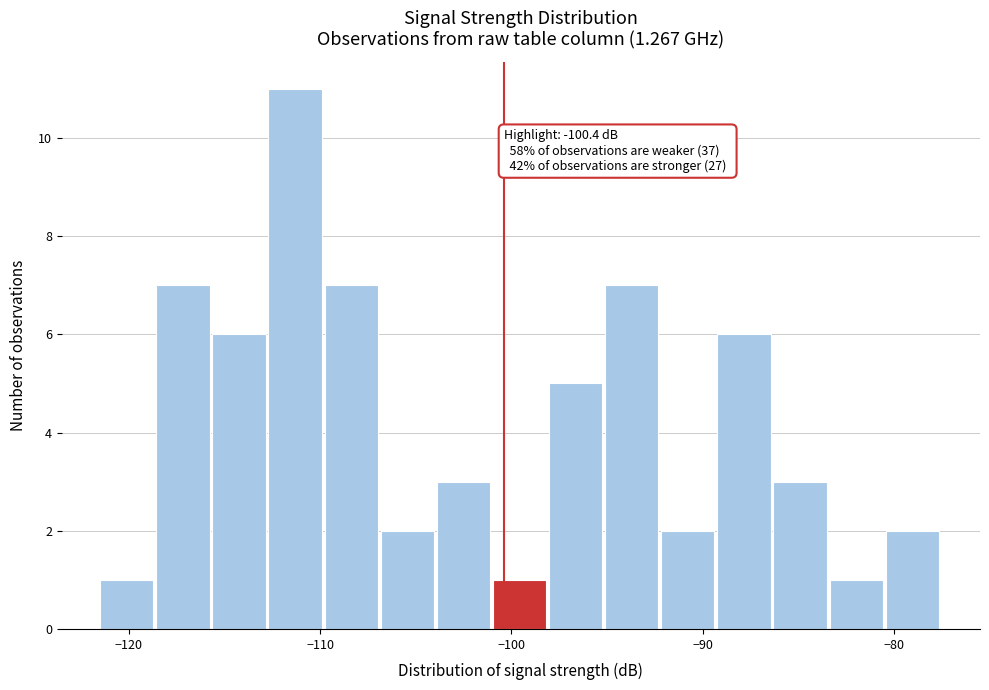

Read against the x-axis, roughly where is the centre of the tallest bar?

-111